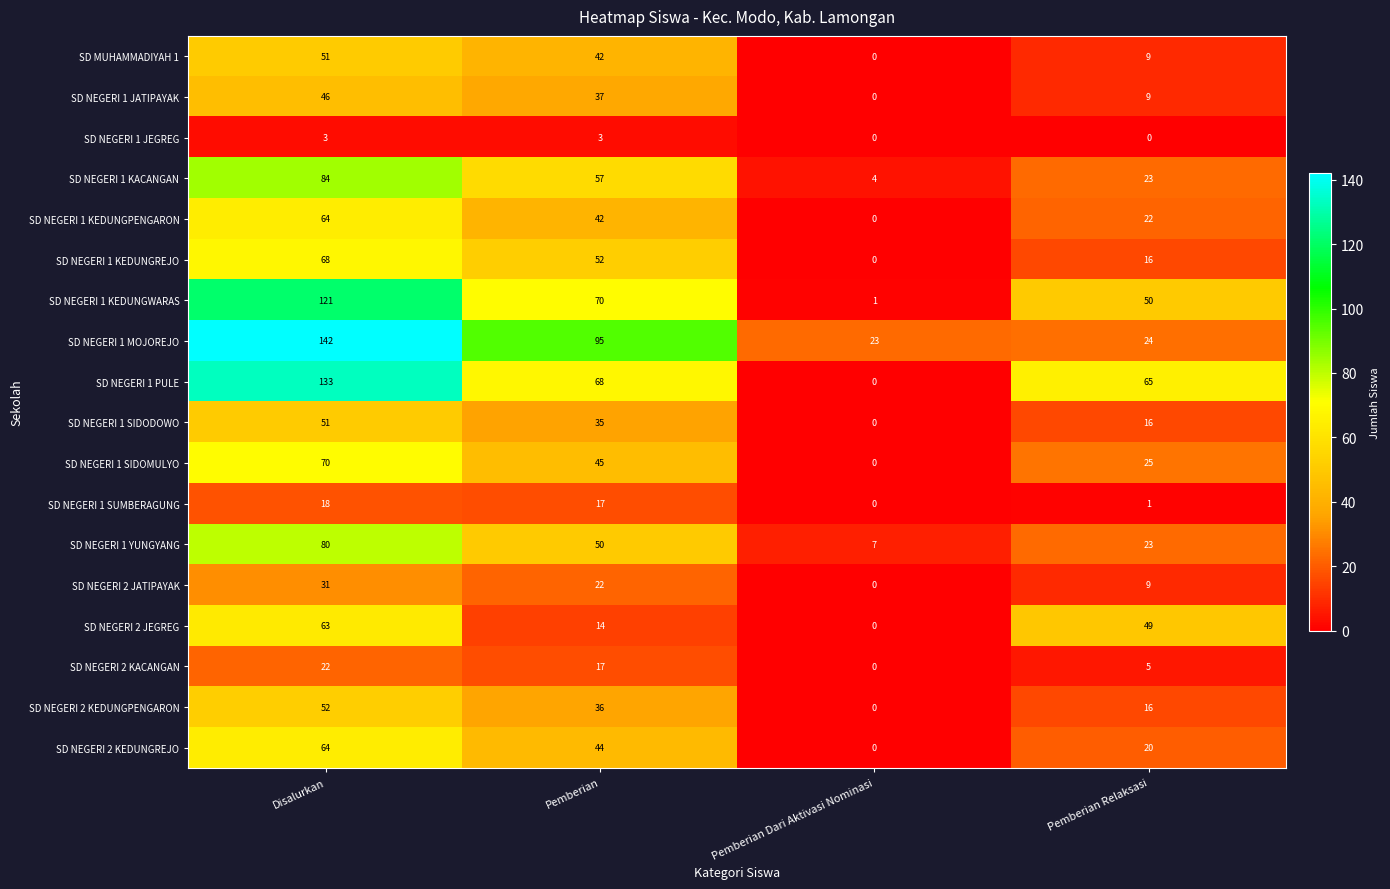

Rank the categories by SD NEGERI 1 KACANGAN value from lowest to highest.

Pemberian Dari Aktivasi Nominasi, Pemberian Relaksasi, Pemberian, Disalurkan